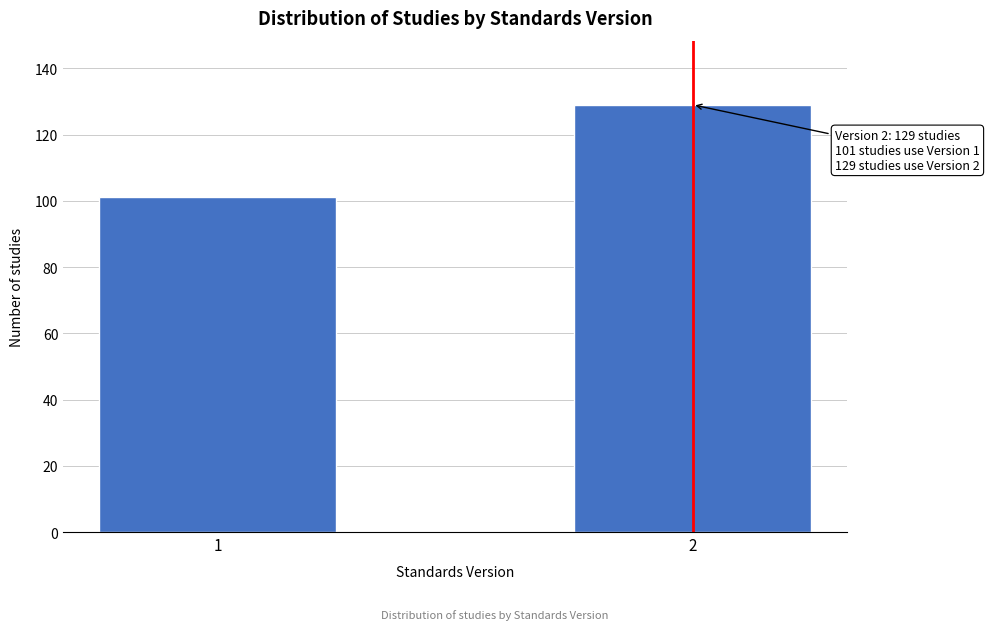

Reading left to right, extract all data points from this chart.

101	129